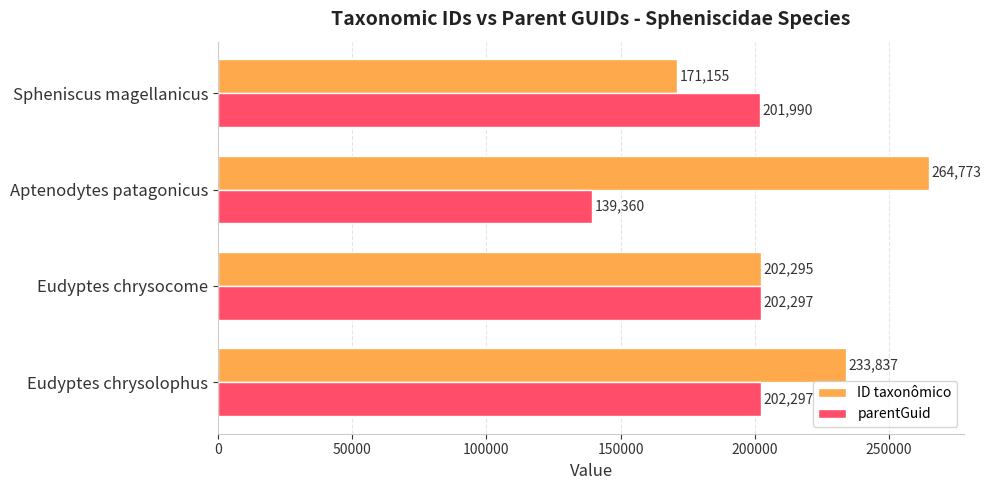

At how many categories does at least one series exceed 152584?

4